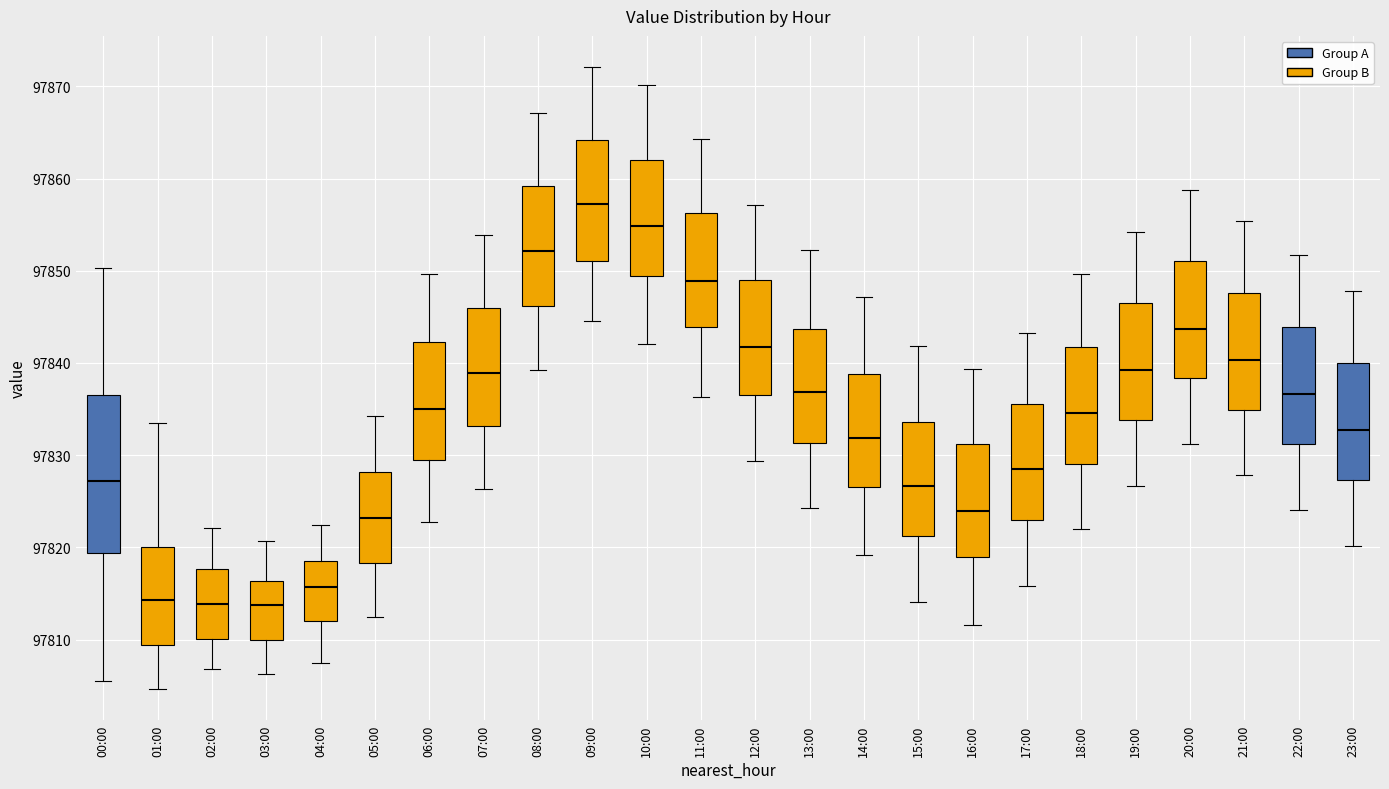

Reading left to right, transcribe this box plot: for each box, give where its median line is, the range the box spans, and where its two whiskers end, as read against the y-axis. The values are not printed on the chart, so give them approximately, as read against the axis.

00:00: median 97827, box 97819 to 97837, whiskers 97806 to 97850
01:00: median 97814, box 97809 to 97820, whiskers 97805 to 97834
02:00: median 97814, box 97810 to 97818, whiskers 97807 to 97822
03:00: median 97814, box 97810 to 97816, whiskers 97806 to 97821
04:00: median 97816, box 97812 to 97818, whiskers 97808 to 97822
05:00: median 97823, box 97818 to 97828, whiskers 97813 to 97834
06:00: median 97835, box 97829 to 97842, whiskers 97823 to 97850
07:00: median 97839, box 97833 to 97846, whiskers 97826 to 97854
08:00: median 97852, box 97846 to 97859, whiskers 97839 to 97867
09:00: median 97857, box 97851 to 97864, whiskers 97845 to 97872
10:00: median 97855, box 97849 to 97862, whiskers 97842 to 97870
11:00: median 97849, box 97844 to 97856, whiskers 97836 to 97864
12:00: median 97842, box 97837 to 97849, whiskers 97829 to 97857
13:00: median 97837, box 97831 to 97844, whiskers 97824 to 97852
14:00: median 97832, box 97827 to 97839, whiskers 97819 to 97847
15:00: median 97827, box 97821 to 97834, whiskers 97814 to 97842
16:00: median 97824, box 97819 to 97831, whiskers 97812 to 97839
17:00: median 97828, box 97823 to 97836, whiskers 97816 to 97843
18:00: median 97835, box 97829 to 97842, whiskers 97822 to 97850
19:00: median 97839, box 97834 to 97847, whiskers 97827 to 97854
20:00: median 97844, box 97838 to 97851, whiskers 97831 to 97859
21:00: median 97840, box 97835 to 97848, whiskers 97828 to 97855
22:00: median 97837, box 97831 to 97844, whiskers 97824 to 97852
23:00: median 97833, box 97827 to 97840, whiskers 97820 to 97848